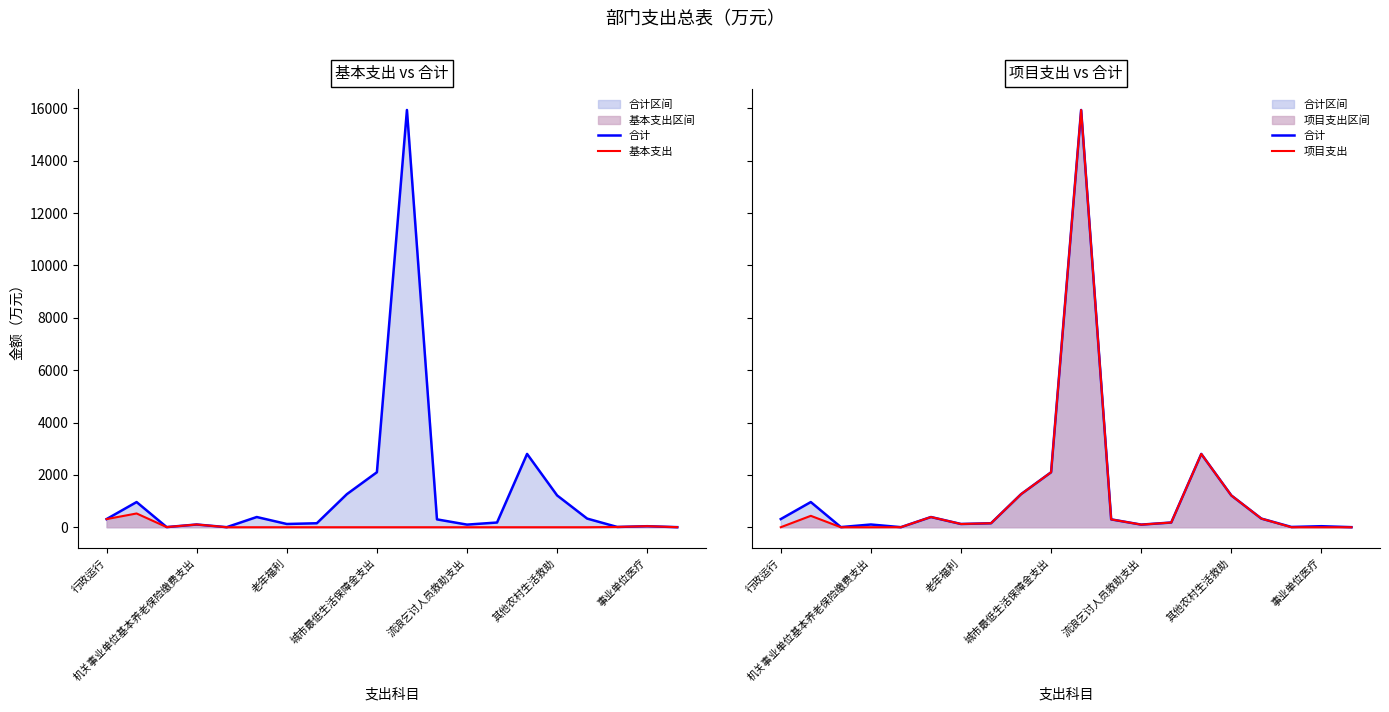

Which series has the largest total across all categories?

合计